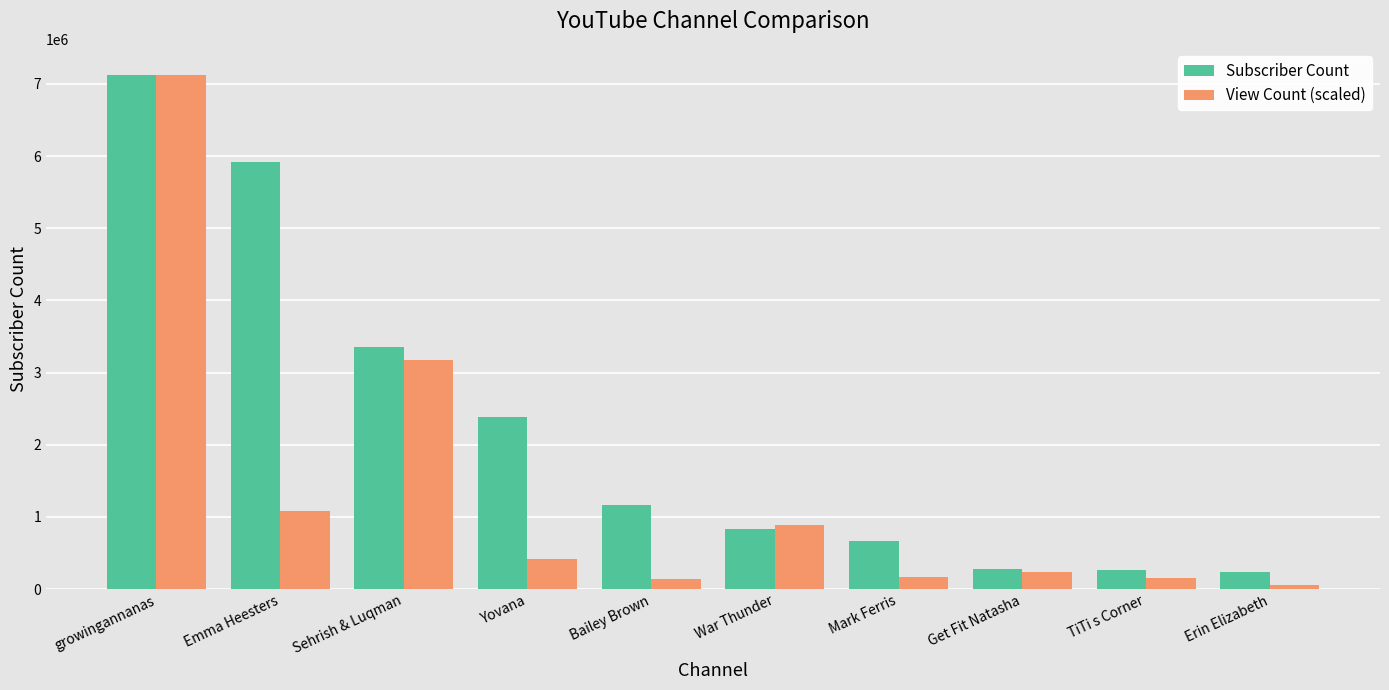

The Subscriber Count series shows 5920000.0 at Emma Heesters. True or false?

True